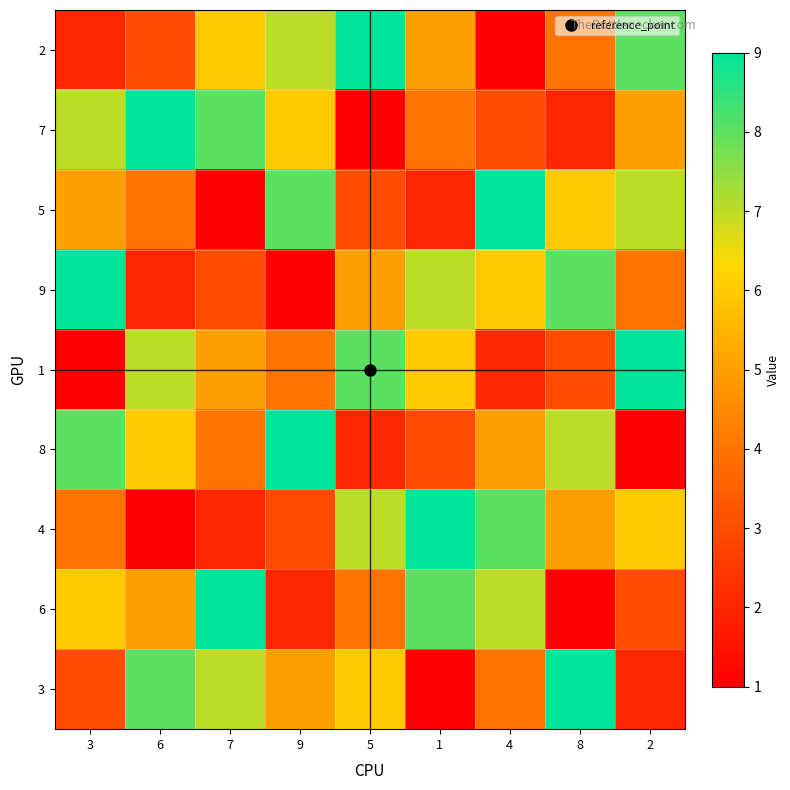

Which has a higher value, 7 or 3?

7